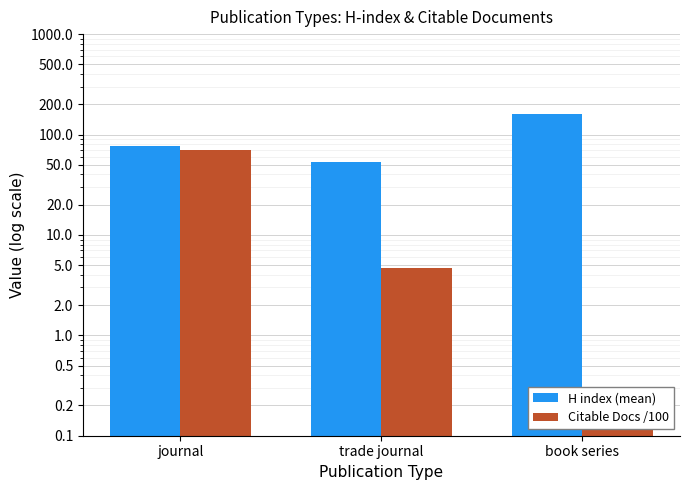

True or false: Citable Docs /100 has a value of 69.5 at journal.

True